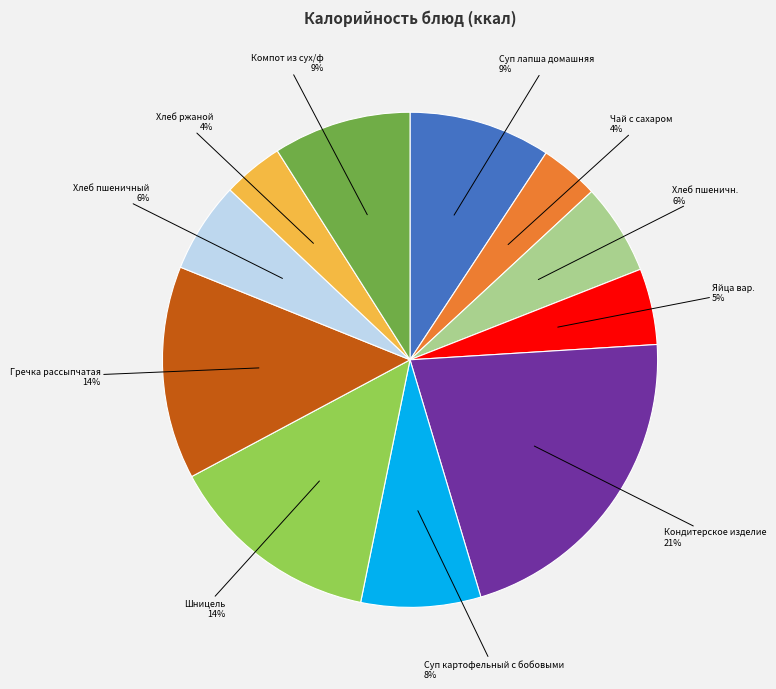

How many slices are in this pie chart?

11